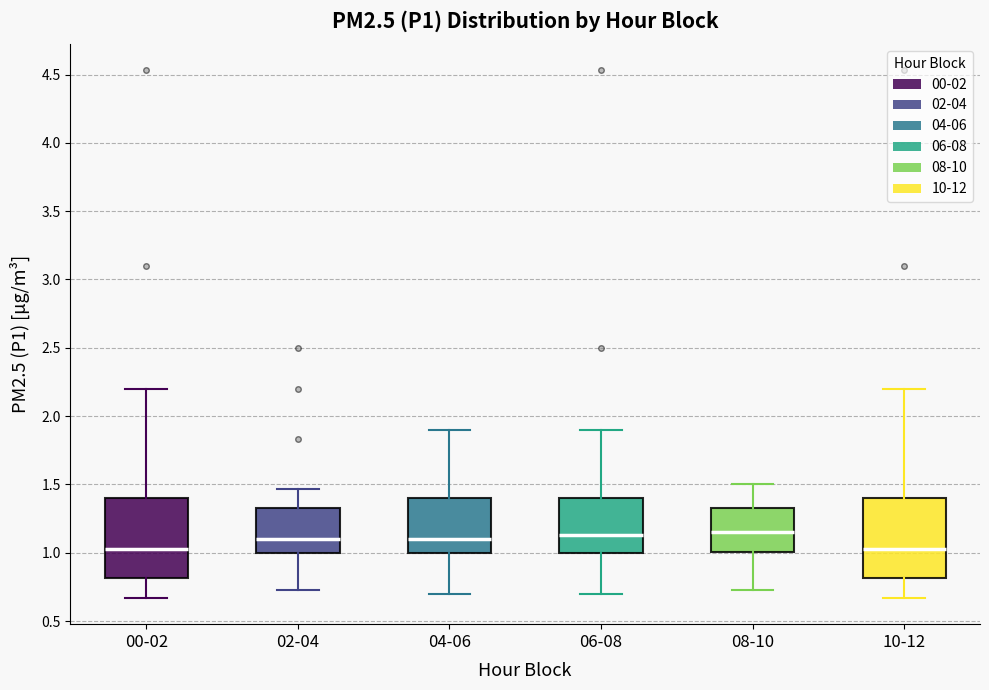

Reading left to right, read every box against the y-axis: the position of its median line, the range the box covers, and the ends of its whiskers. The values are not printed on the chart, so give them approximately, as read against the axis.

00-02: median 1.05, box 0.80 to 1.40, whiskers 0.65 to 2.20
02-04: median 1.10, box 1.00 to 1.35, whiskers 0.75 to 1.45
04-06: median 1.10, box 1.00 to 1.40, whiskers 0.70 to 1.90
06-08: median 1.15, box 1.00 to 1.40, whiskers 0.70 to 1.90
08-10: median 1.15, box 1.00 to 1.35, whiskers 0.75 to 1.50
10-12: median 1.05, box 0.80 to 1.40, whiskers 0.65 to 2.20